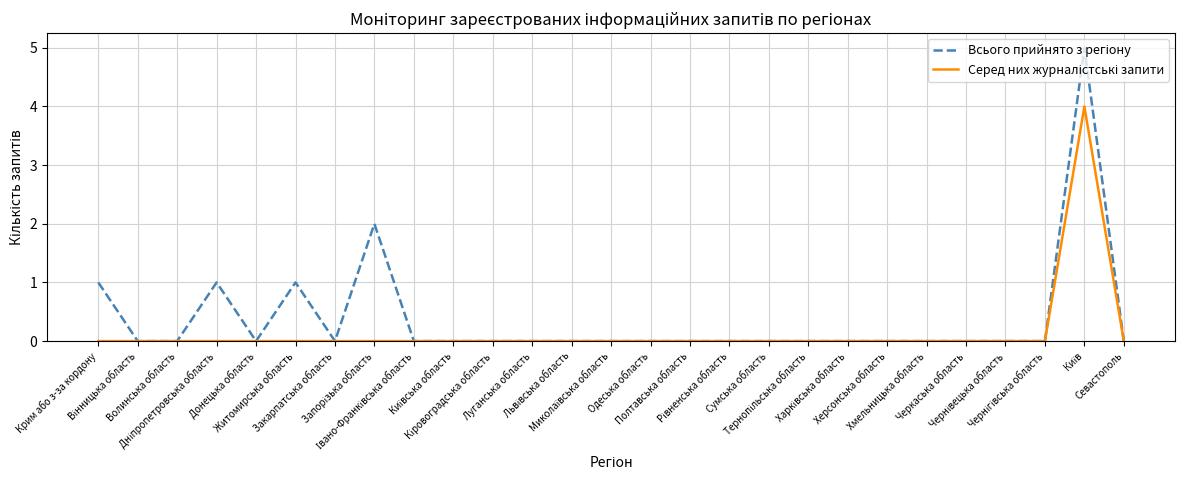

How many lines are shown in the chart?

2